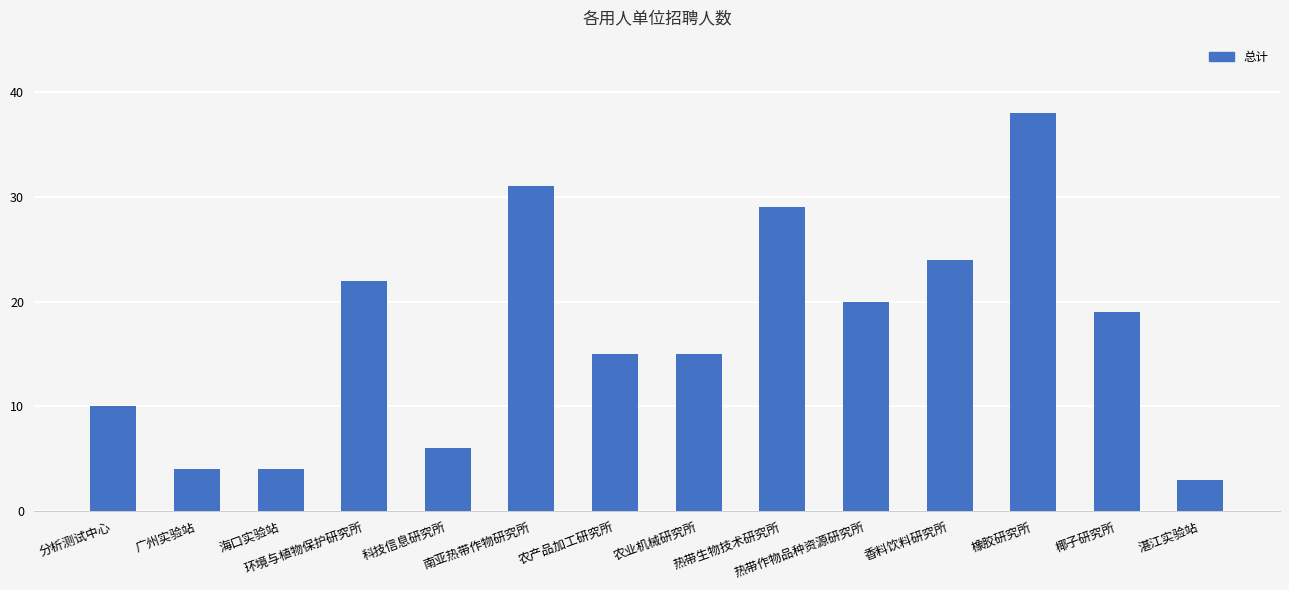

What is the difference between the second highest and second lowest values?

27